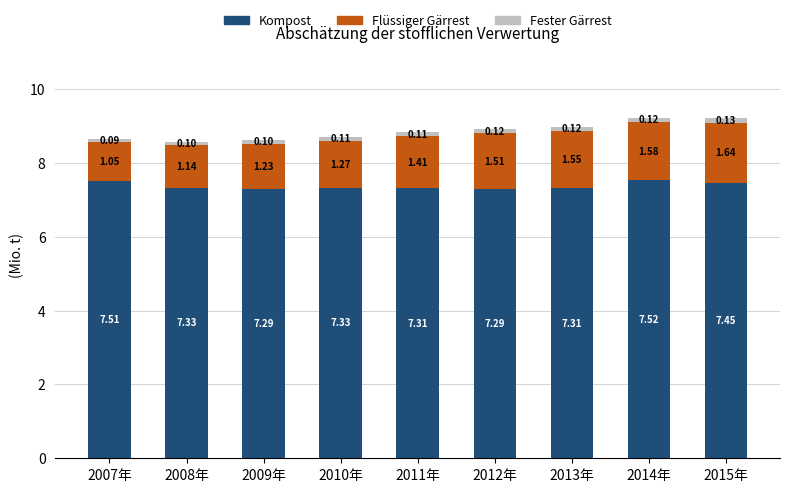

What is the total value across all series at 2010年?

8.7